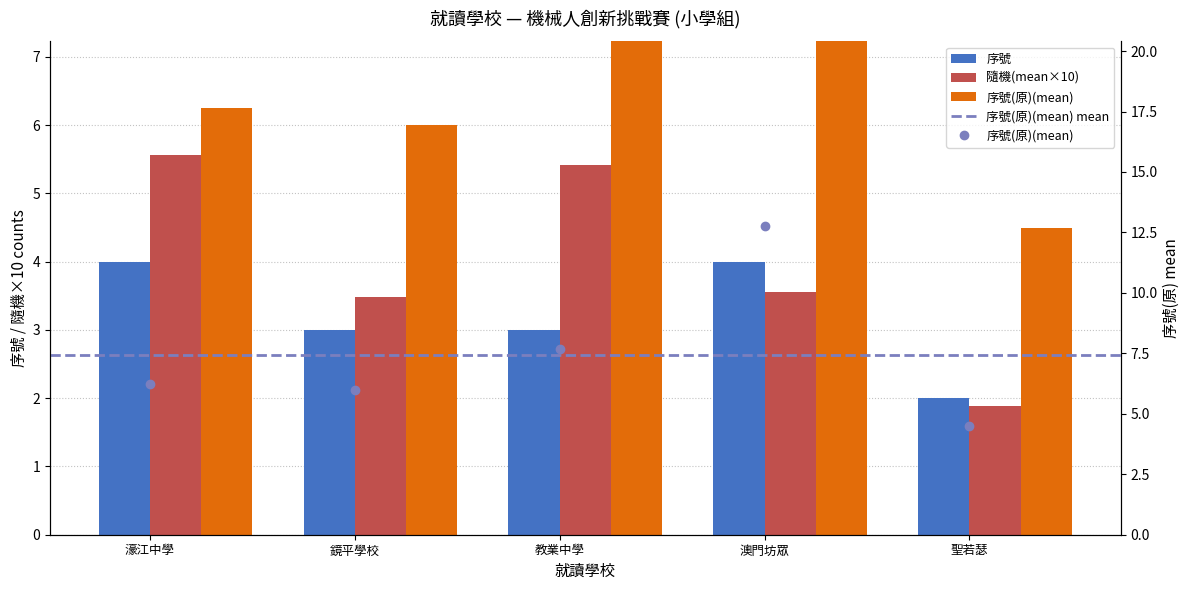

What is the maximum value for 隨機(mean×10)?

5.6